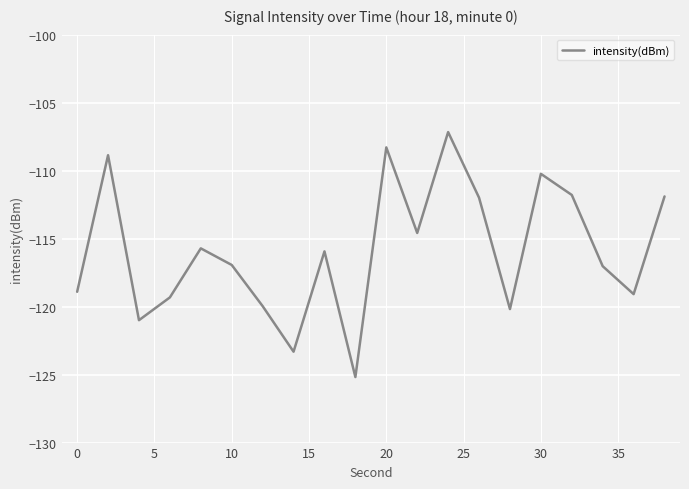

Is this an area chart (filled region under the line)?

No